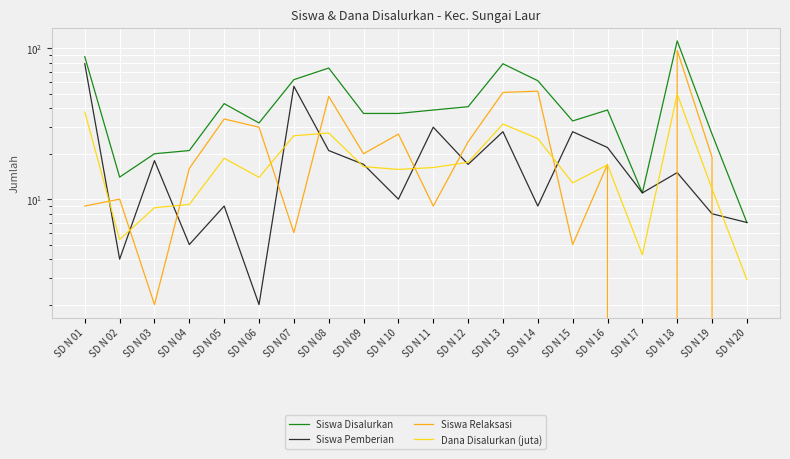

Reading right to left, transcribe all the data shown in this chart.

Siswa Disalurkan: SD N 20=7.0	SD N 19=27.0	SD N 18=112.0	SD N 17=11.0	SD N 16=39.0	SD N 15=33.0	SD N 14=61.0	SD N 13=79.0	SD N 12=41.0	SD N 11=39.0	SD N 10=37.0	SD N 09=37.0	SD N 08=74.0	SD N 07=62.0	SD N 06=32.0	SD N 05=43.0	SD N 04=21.0	SD N 03=20.0	SD N 02=14.0	SD N 01=88.0
Siswa Pemberian: SD N 20=7.0	SD N 19=8.0	SD N 18=15.0	SD N 17=11.0	SD N 16=22.0	SD N 15=28.0	SD N 14=9.0	SD N 13=28.0	SD N 12=17.0	SD N 11=30.0	SD N 10=10.0	SD N 09=17.0	SD N 08=21.0	SD N 07=56.0	SD N 06=2.0	SD N 05=9.0	SD N 04=5.0	SD N 03=18.0	SD N 02=4.0	SD N 01=79.0
Siswa Relaksasi: SD N 20=0.0	SD N 19=19.0	SD N 18=97.0	SD N 17=0.0	SD N 16=17.0	SD N 15=5.0	SD N 14=52.0	SD N 13=51.0	SD N 12=24.0	SD N 11=9.0	SD N 10=27.0	SD N 09=20.0	SD N 08=48.0	SD N 07=6.0	SD N 06=30.0	SD N 05=34.0	SD N 04=16.0	SD N 03=2.0	SD N 02=10.0	SD N 01=9.0
Dana Disalurkan (juta): SD N 20=2.9	SD N 19=11.7	SD N 18=49.7	SD N 17=4.3	SD N 16=16.9	SD N 15=12.8	SD N 14=25.2	SD N 13=31.5	SD N 12=17.6	SD N 11=16.2	SD N 10=15.8	SD N 09=16.4	SD N 08=27.4	SD N 07=26.3	SD N 06=13.9	SD N 05=18.7	SD N 04=9.2	SD N 03=8.8	SD N 02=5.4	SD N 01=37.8